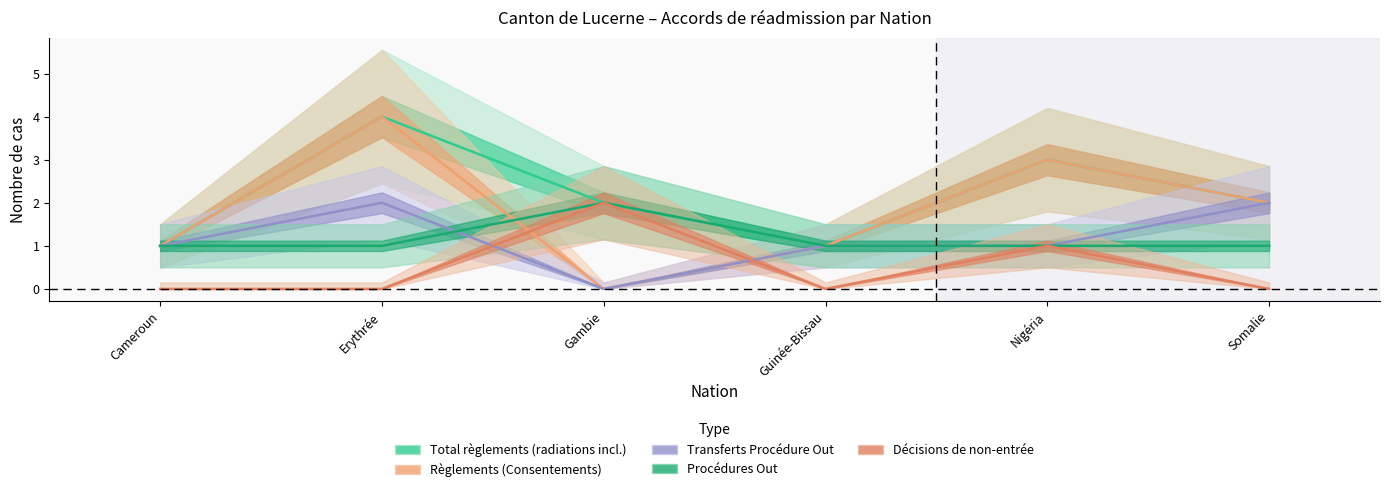

At how many categories does at least one series exceed 3?

1